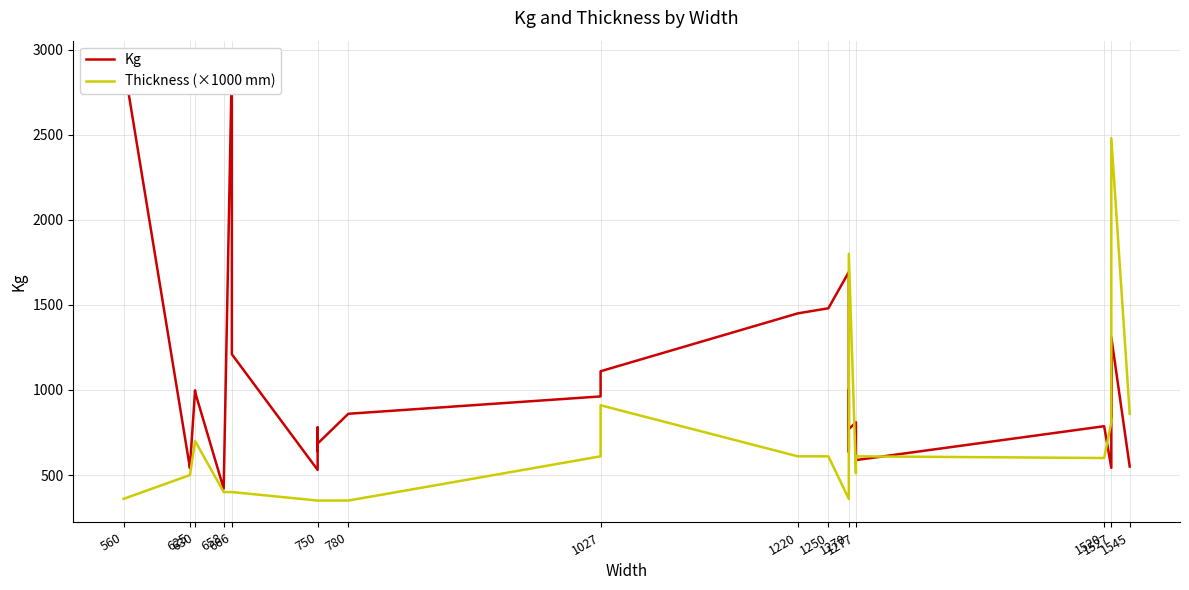

Does the chart have visible grid lines?

Yes